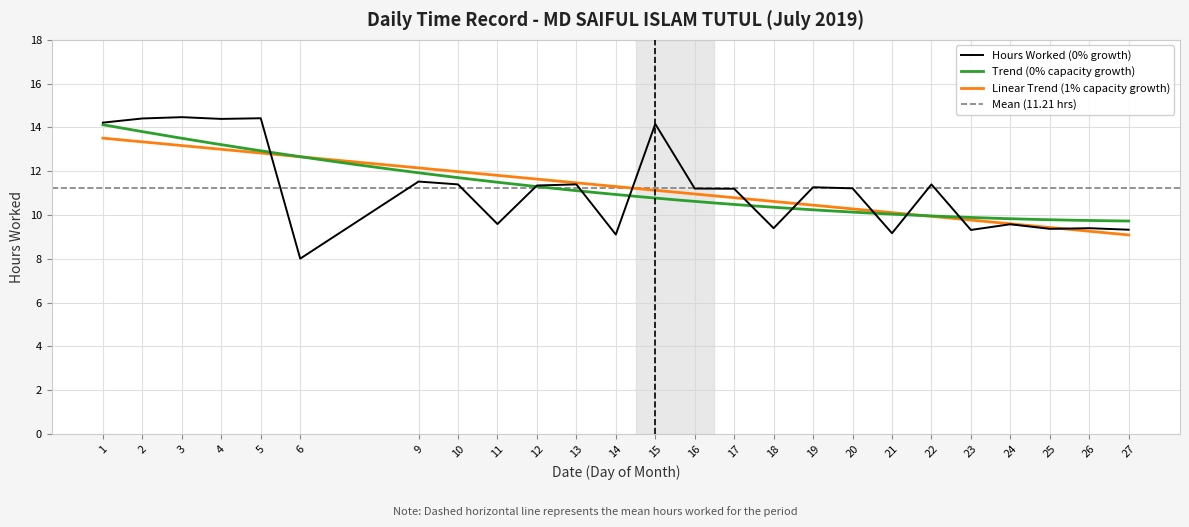

How many data points are less than 11?

10